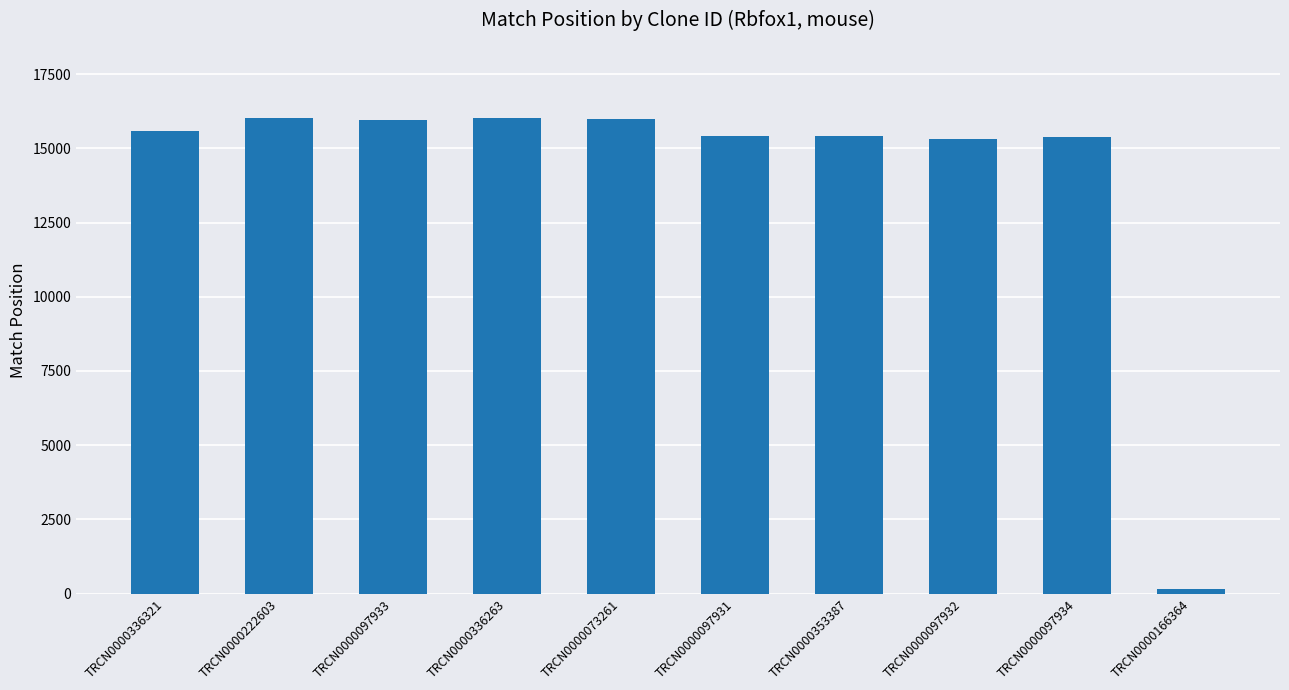

Count the number of categories in the chart.

10